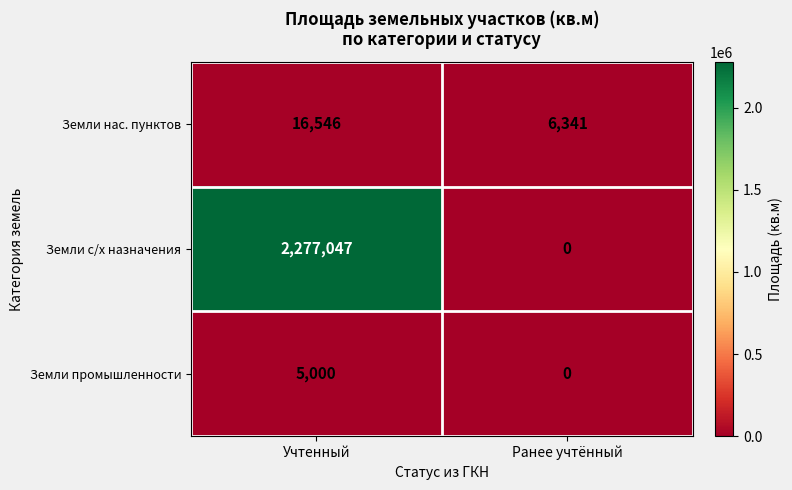

Which series changed the most between Учтенный and Ранее учтённый?

Земли с/х назначения